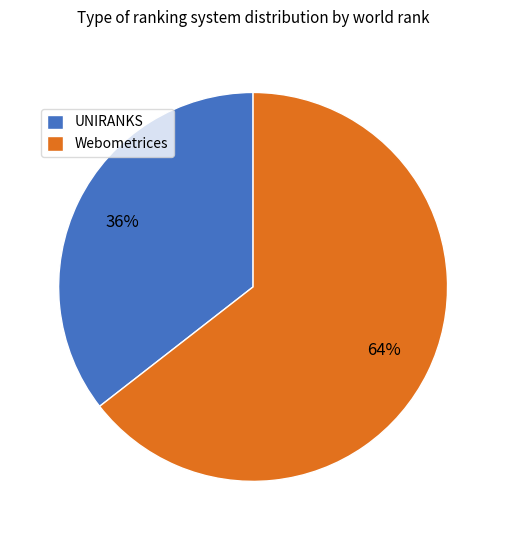

Rank the categories by value from lowest to highest.

UNIRANKS, Webometrices